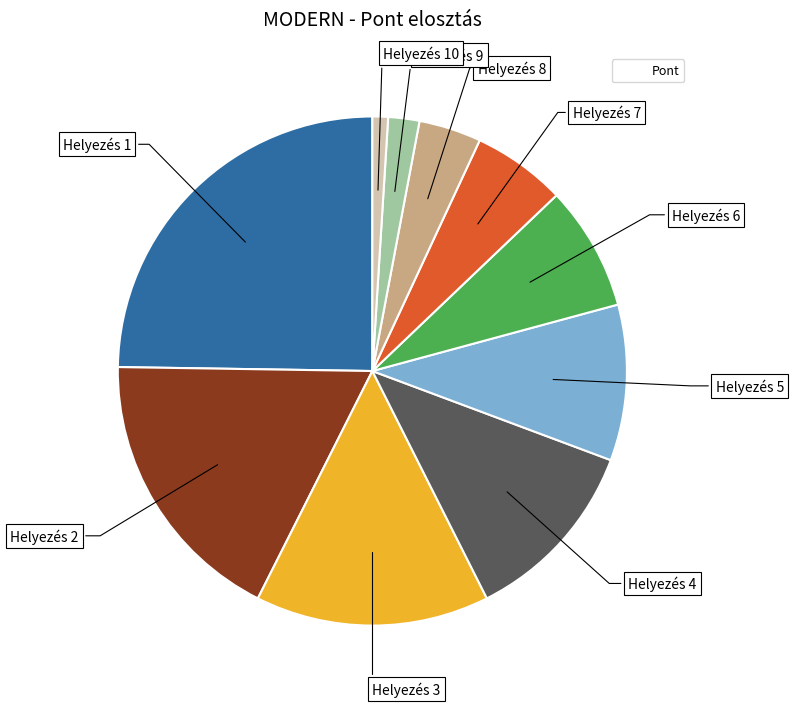

Does any single category account for the majority?

No